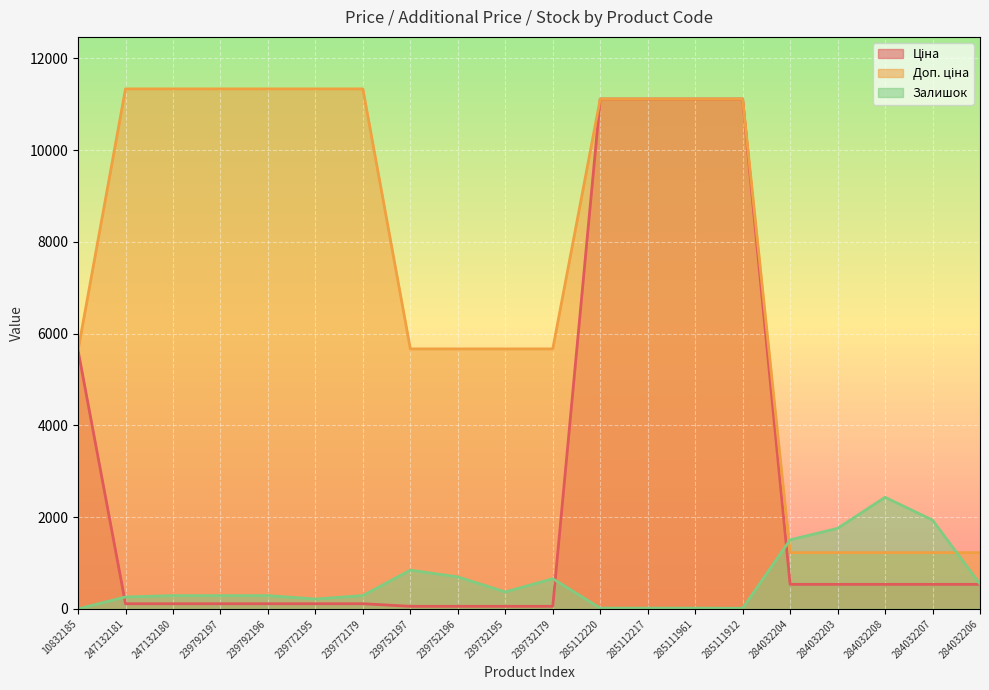

Reading right to left, extract all data points from this chart.

Ціна: 284032206=535.4	284032207=535.4	284032208=535.4	284032203=535.4	284032204=535.4	285111912=11113.6	285111961=11113.6	285112217=11113.6	285112220=11113.6	239732179=56.7	239732195=56.7	239752196=56.7	239752197=56.7	239772179=113.3	239772195=113.3	239792196=113.3	239792197=113.3	247132180=113.3	247132181=113.3	10832185=5636.0
Доп. ціна: 284032206=1227.2	284032207=1227.2	284032208=1227.2	284032203=1227.2	284032204=1227.2	285111912=11113.6	285111961=11113.6	285112217=11113.6	285112220=11113.6	239732179=5667.0	239732195=5667.0	239752196=5667.0	239752197=5667.0	239772179=11334.0	239772195=11334.0	239792196=11334.0	239792197=11334.0	247132180=11334.0	247132181=11334.0	10832185=5636.0
Залишок: 284032206=541.0	284032207=1936.0	284032208=2433.0	284032203=1756.0	284032204=1506.0	285111912=14.0	285111961=17.0	285112217=17.0	285112220=17.0	239732179=658.0	239732195=370.0	239752196=698.0	239752197=845.0	239772179=290.0	239772195=215.0	239792196=290.0	239792197=289.0	247132180=290.0	247132181=260.0	10832185=1.0